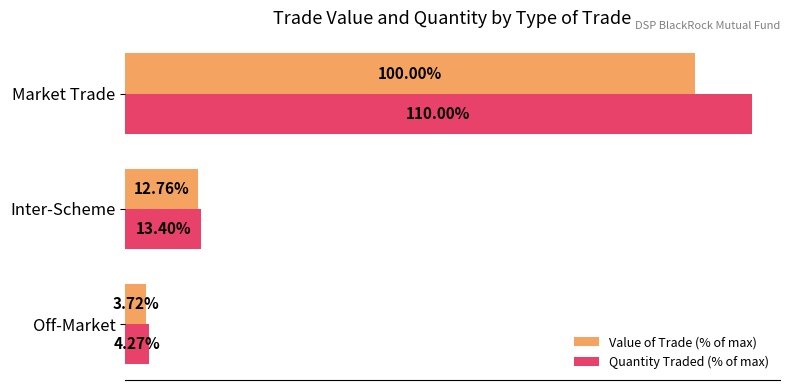

Where is Value of Trade (% of max) nearest to the value 51?

Inter-Scheme